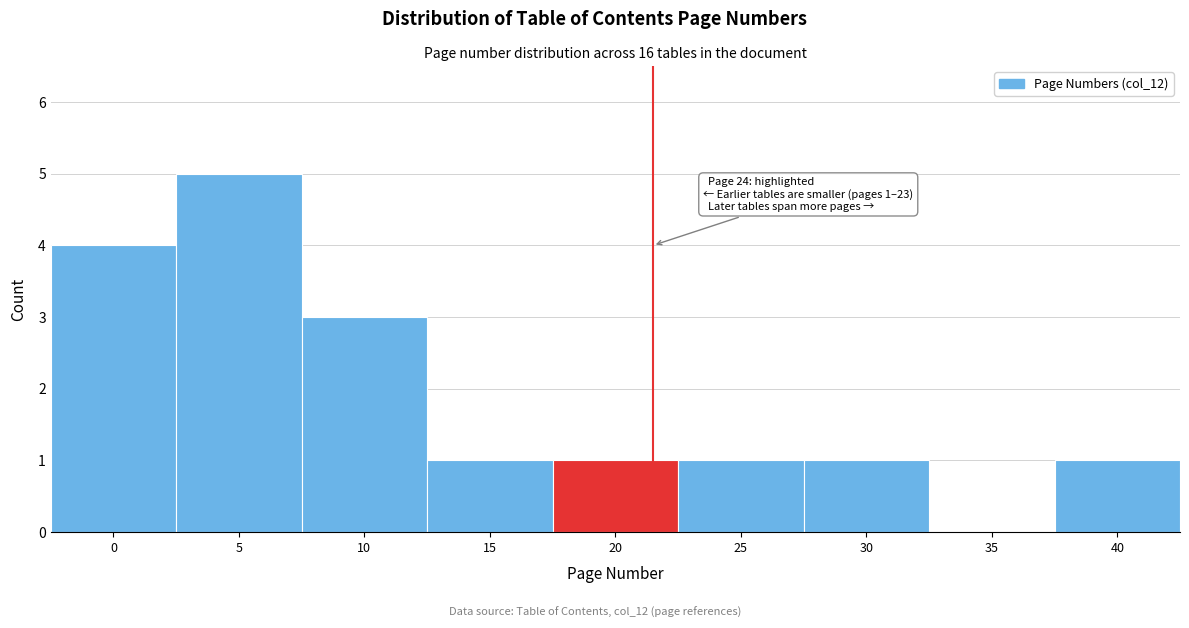

Reading left to right, what are all the values shown in this chart?

0=4	5=5	10=3	15=1	20=1	25=1	30=1	35=0	40=1